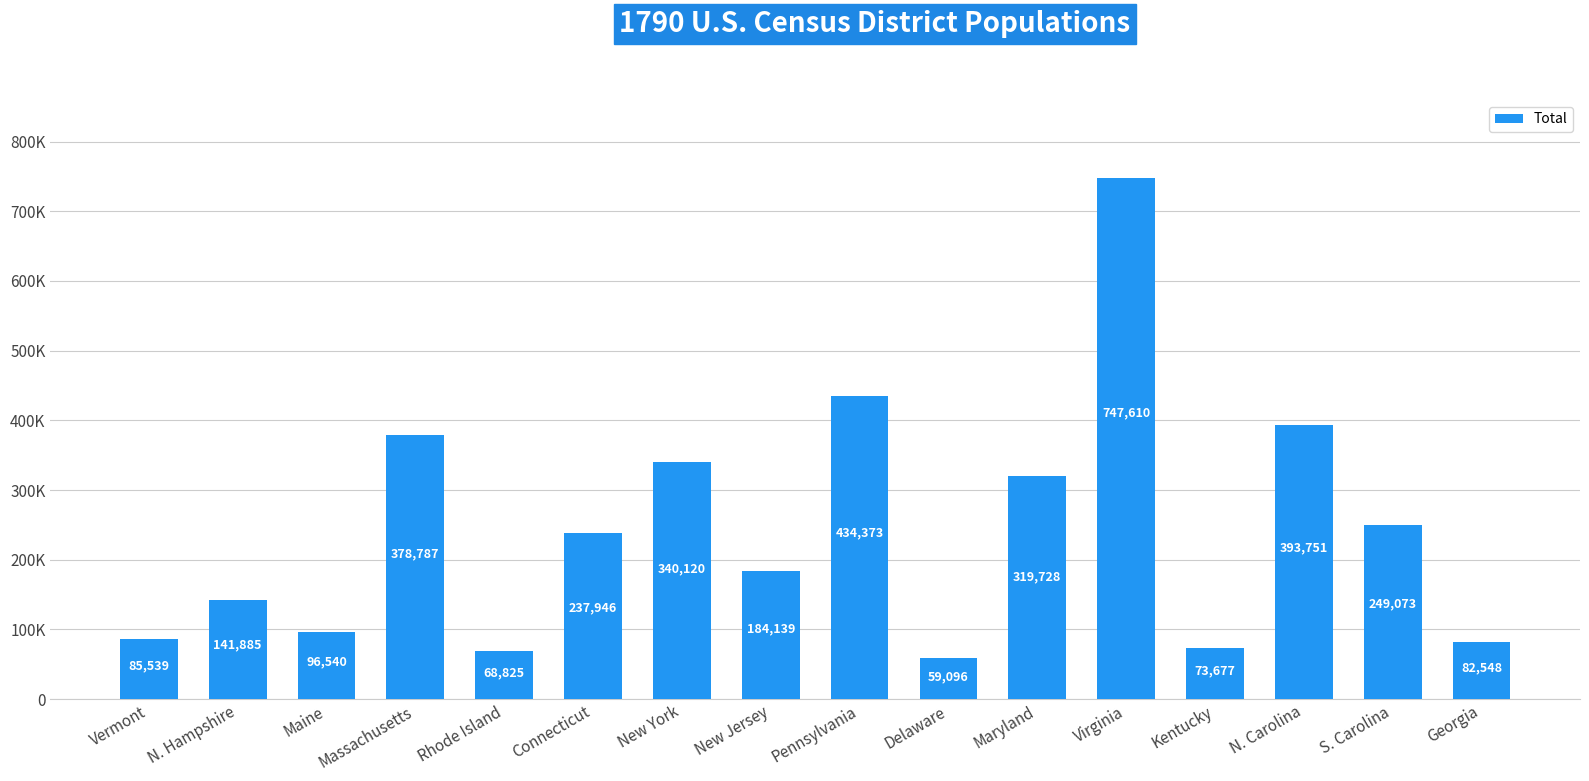

Are the bars horizontal?

No